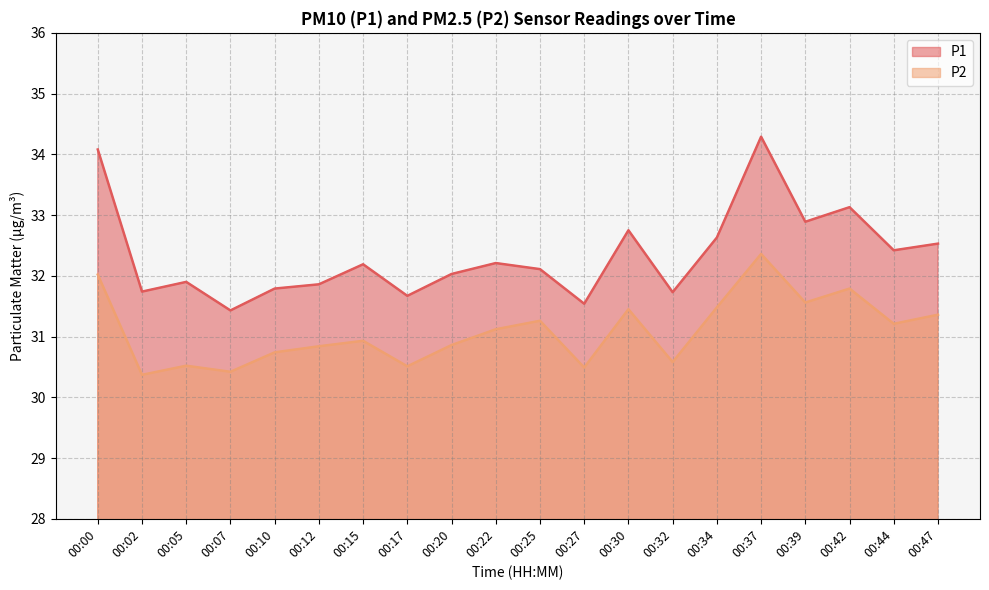

Which series has the largest range (max minus min)?

P1